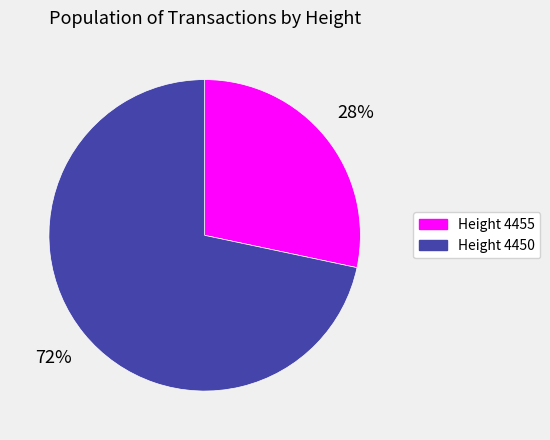

Is there any slice that represents more than half of the pie?

Yes